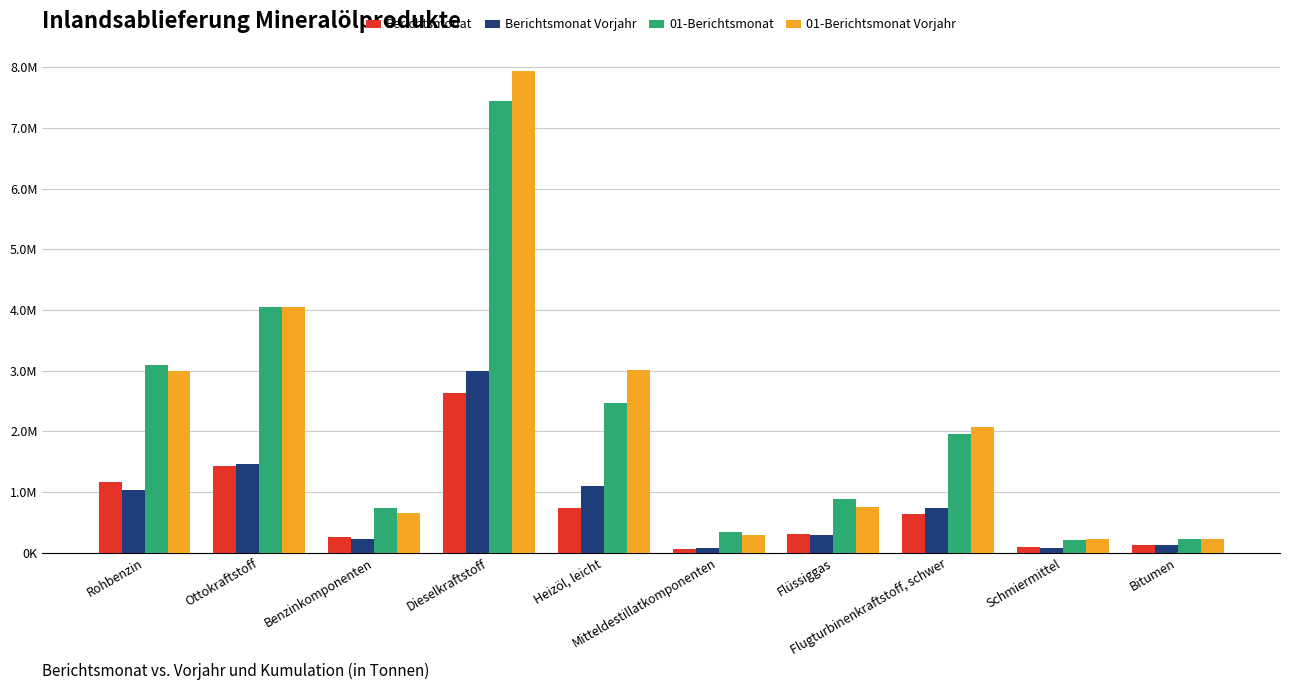

What is the difference between the highest and lowest values at Heizöl, leicht?

2.3